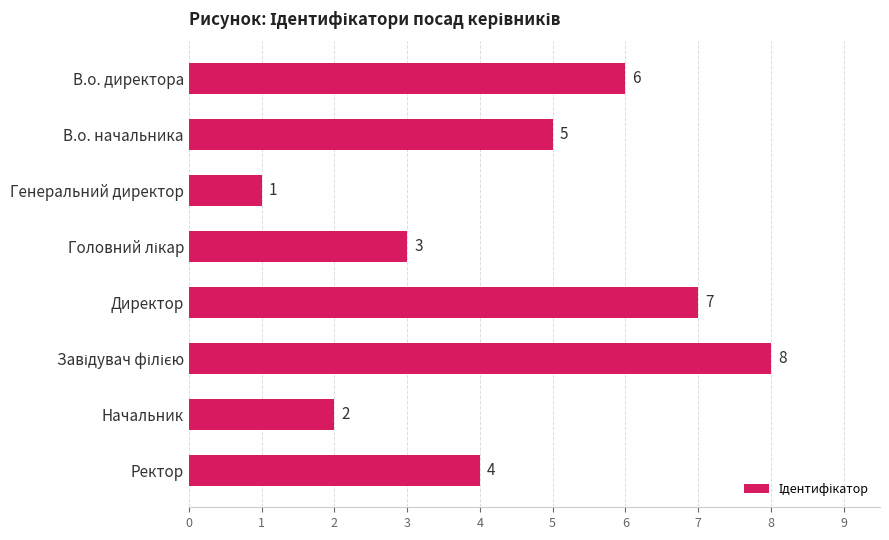

How many data points does each series have?

8